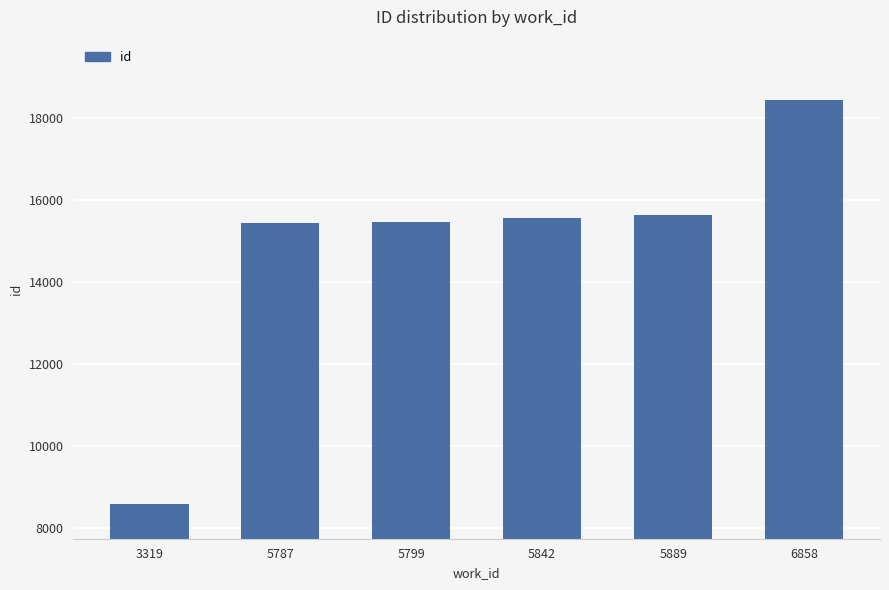

Is it true that the value at 6858 is 30691?

False